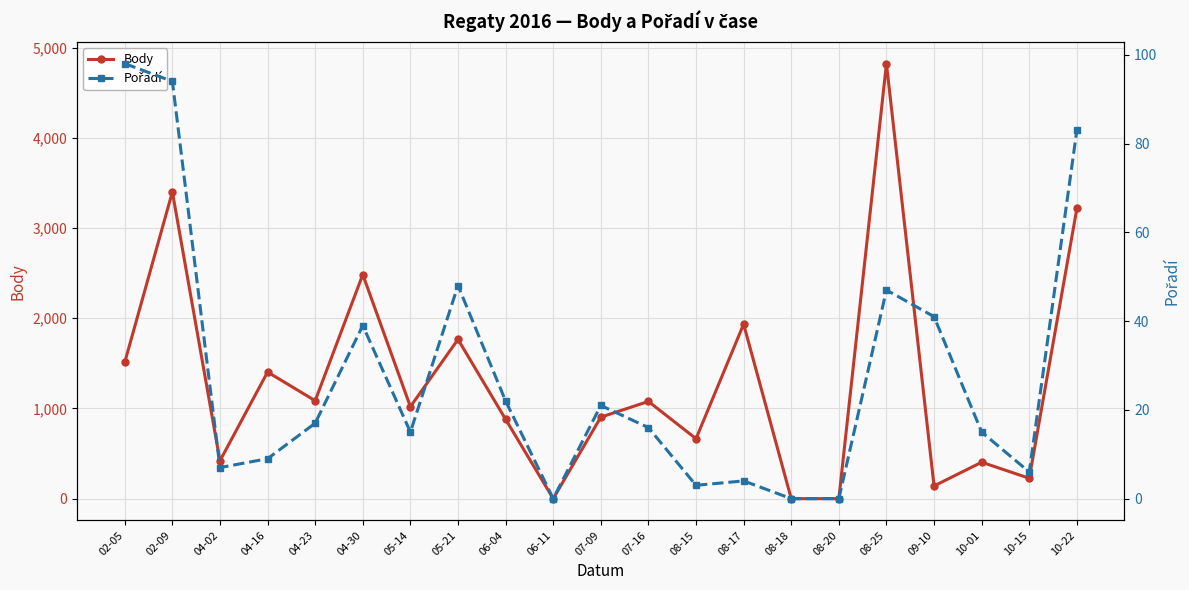

Reading left to right, transcribe all the data shown in this chart.

Body: 1512	3401	420	1404	1086	2485	1020	1766	880	0	904	1078	665	1935	0	0	4824	141	404	226	3218
Pořadí: 98	94	7	9	17	39	15	48	22	0	21	16	3	4	0	0	47	41	15	6	83